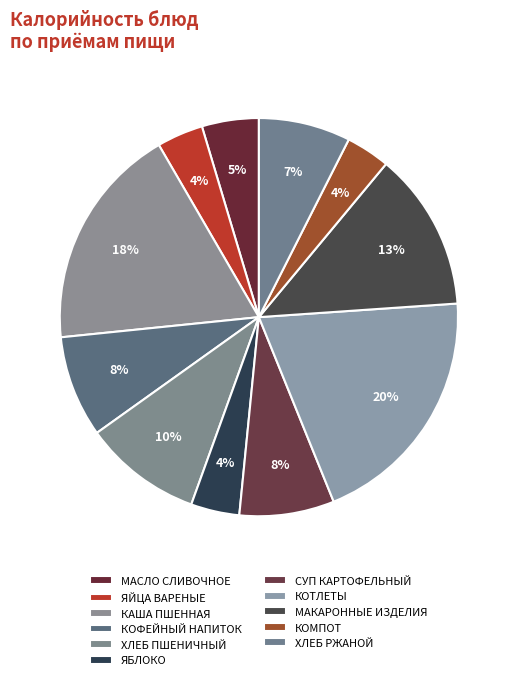

Which has a higher value, МАСЛО СЛИВОЧНОЕ or МАКАРОННЫЕ ИЗДЕЛИЯ?

МАКАРОННЫЕ ИЗДЕЛИЯ